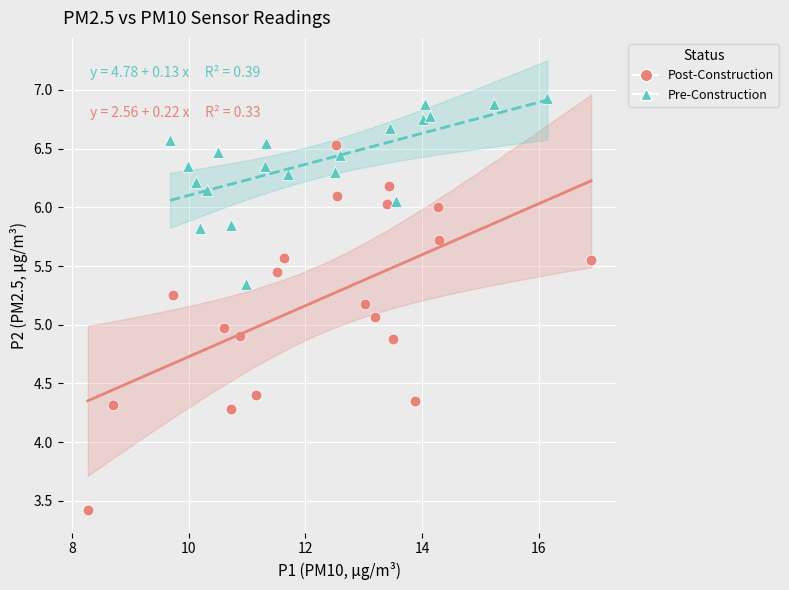

Which series contains the lowest Y value?

Post-Construction